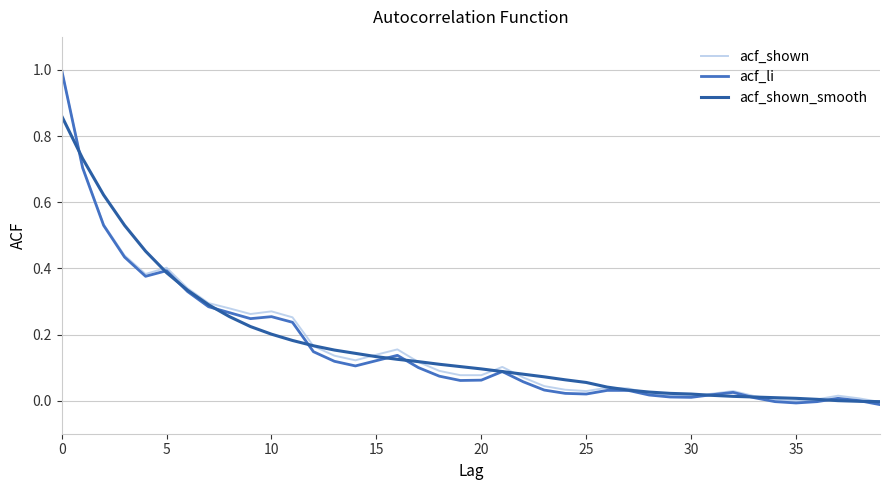

Which series has the widest spread of values?

acf_li